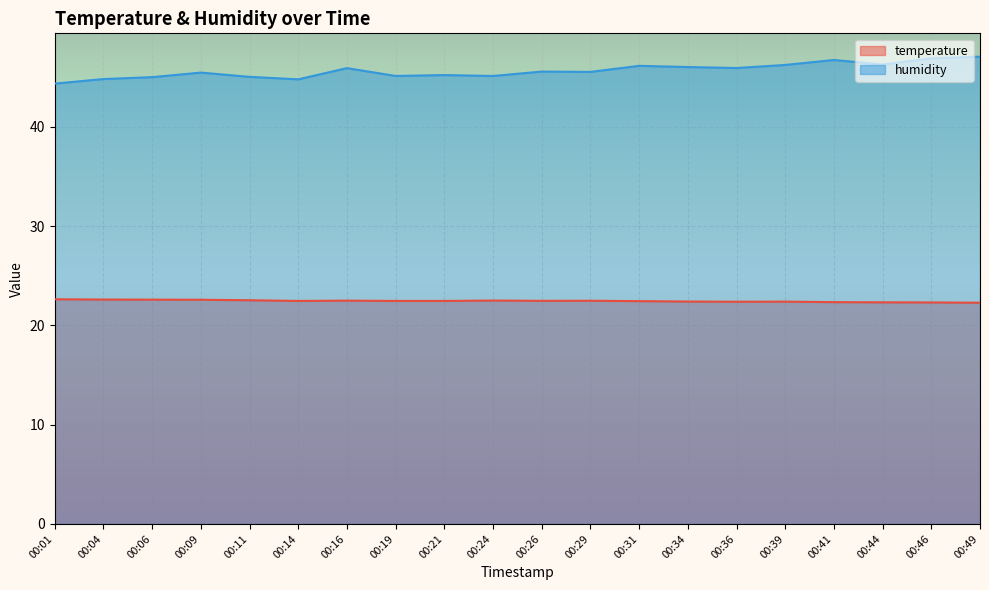

What is the difference between the maximum and minimum values in the temperature series?

0.3